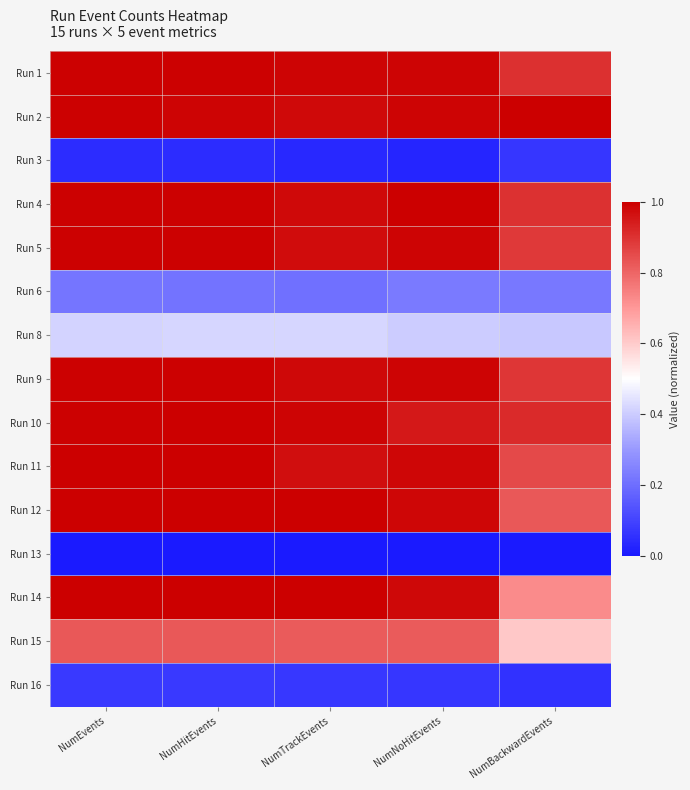

Reading left to right, transcribe all the data shown in this chart.

Run 1: NumEvents=1.0	NumHitEvents=1.0	NumTrackEvents=1.0	NumNoHitEvents=1.0	NumBackwardEvents=0.9
Run 2: NumEvents=1.0	NumHitEvents=1.0	NumTrackEvents=1.0	NumNoHitEvents=1.0	NumBackwardEvents=1.0
Run 3: NumEvents=0.0	NumHitEvents=0.0	NumTrackEvents=0.0	NumNoHitEvents=0.0	NumBackwardEvents=0.1
Run 4: NumEvents=1.0	NumHitEvents=1.0	NumTrackEvents=1.0	NumNoHitEvents=1.0	NumBackwardEvents=0.9
Run 5: NumEvents=1.0	NumHitEvents=1.0	NumTrackEvents=1.0	NumNoHitEvents=1.0	NumBackwardEvents=0.9
Run 6: NumEvents=0.2	NumHitEvents=0.2	NumTrackEvents=0.2	NumNoHitEvents=0.2	NumBackwardEvents=0.2
Run 8: NumEvents=0.4	NumHitEvents=0.4	NumTrackEvents=0.4	NumNoHitEvents=0.4	NumBackwardEvents=0.4
Run 9: NumEvents=1.0	NumHitEvents=1.0	NumTrackEvents=1.0	NumNoHitEvents=1.0	NumBackwardEvents=0.9
Run 10: NumEvents=1.0	NumHitEvents=1.0	NumTrackEvents=1.0	NumNoHitEvents=1.0	NumBackwardEvents=0.9
Run 11: NumEvents=1.0	NumHitEvents=1.0	NumTrackEvents=1.0	NumNoHitEvents=1.0	NumBackwardEvents=0.9
Run 12: NumEvents=1.0	NumHitEvents=1.0	NumTrackEvents=1.0	NumNoHitEvents=1.0	NumBackwardEvents=0.8
Run 13: NumEvents=0.0	NumHitEvents=0.0	NumTrackEvents=0.0	NumNoHitEvents=0.0	NumBackwardEvents=0.0
Run 14: NumEvents=1.0	NumHitEvents=1.0	NumTrackEvents=1.0	NumNoHitEvents=1.0	NumBackwardEvents=0.7
Run 15: NumEvents=0.8	NumHitEvents=0.8	NumTrackEvents=0.8	NumNoHitEvents=0.8	NumBackwardEvents=0.6
Run 16: NumEvents=0.1	NumHitEvents=0.1	NumTrackEvents=0.1	NumNoHitEvents=0.1	NumBackwardEvents=0.1